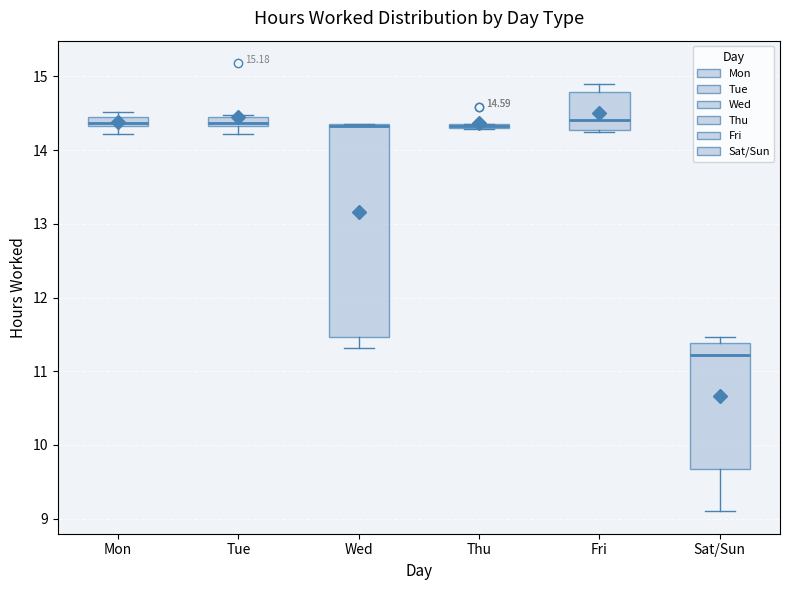

Which box is the tallest, from its lower edge to its upper edge?

Wed